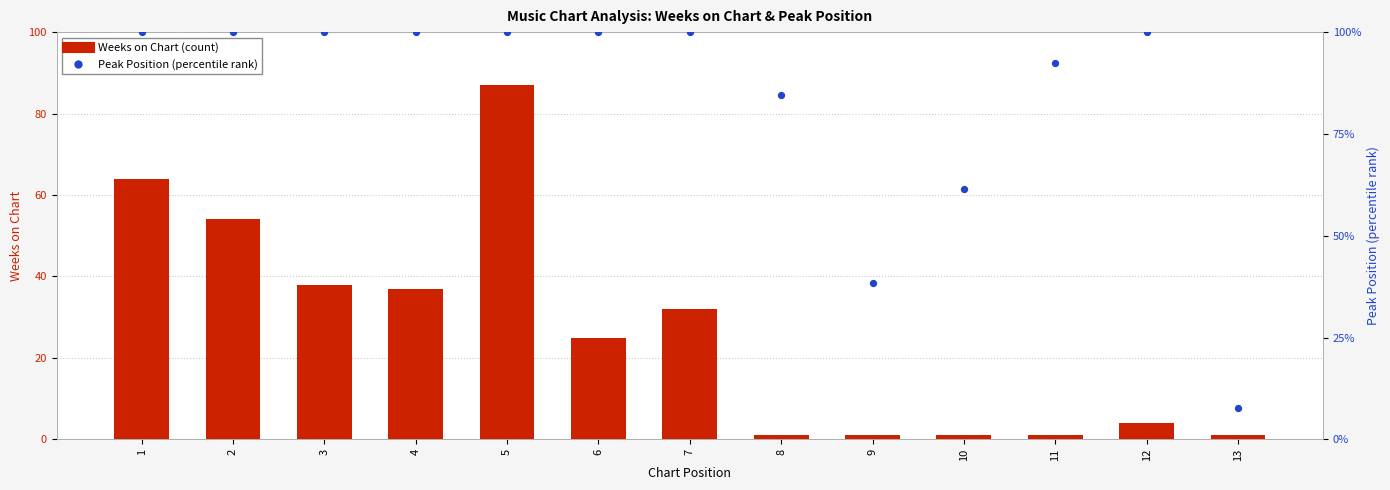

At how many categories does at least one series exceed 40?

11